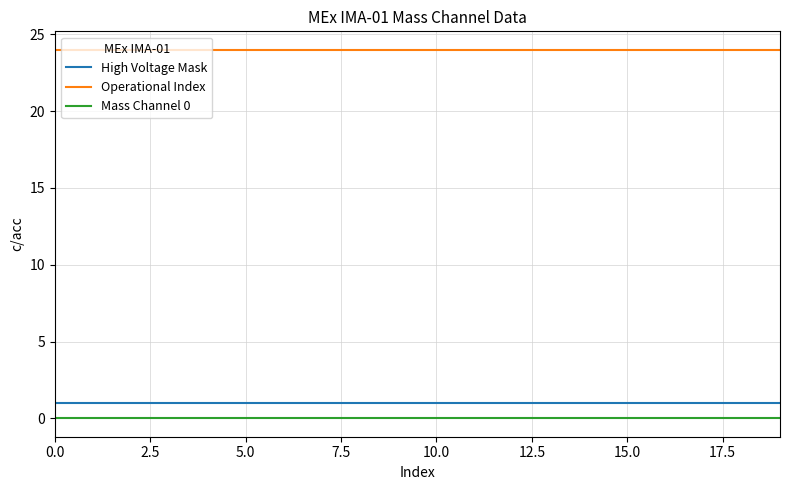

Which series has the largest total across all categories?

Operational Index